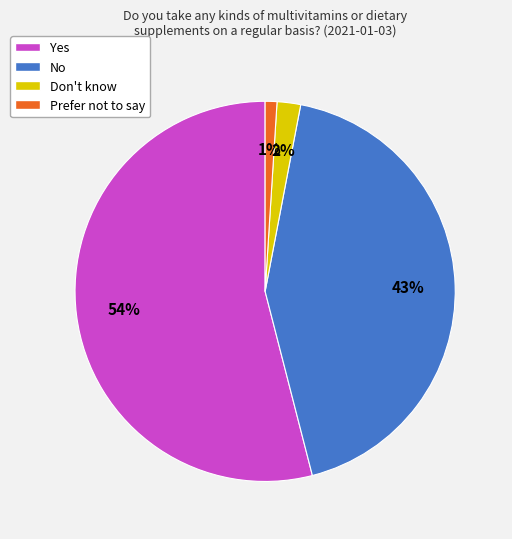

To the nearest percent, what is the average slice percentage?

25%